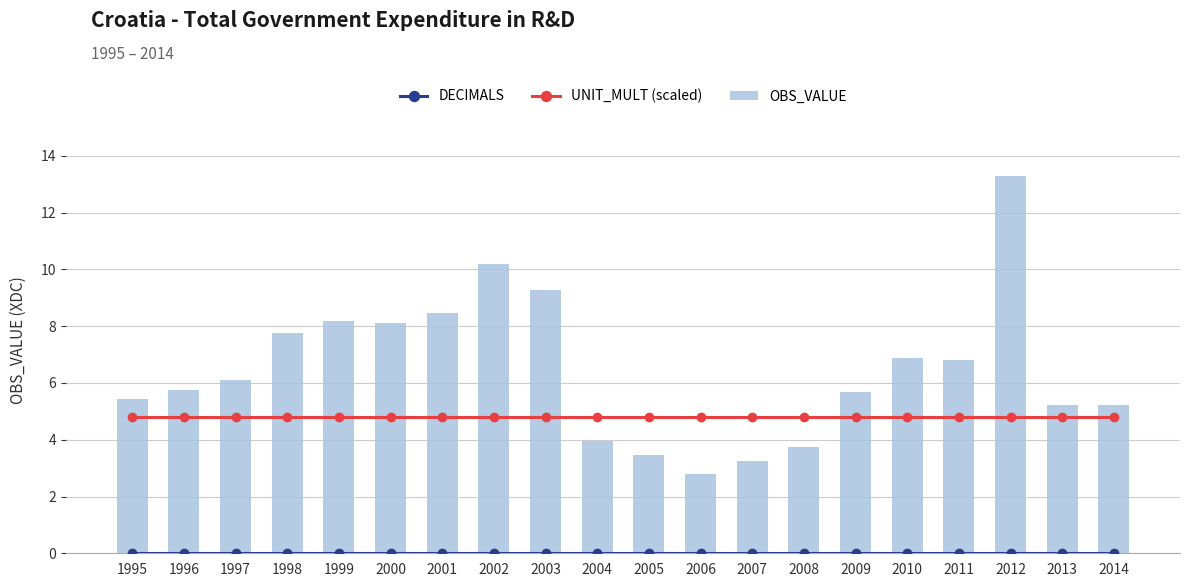

How many values in the OBS_VALUE series exceed 6?

10